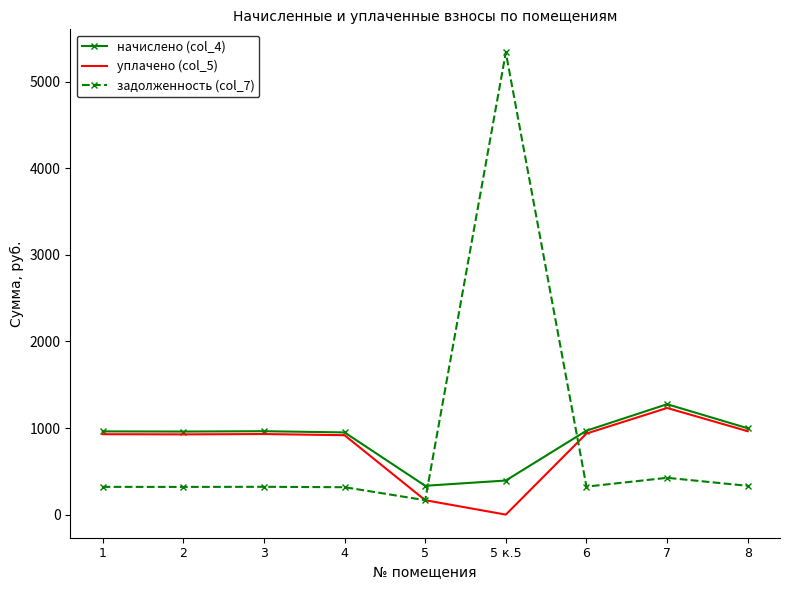

The value of задолженность (col_7) at 4 is 316.4. True or false?

True